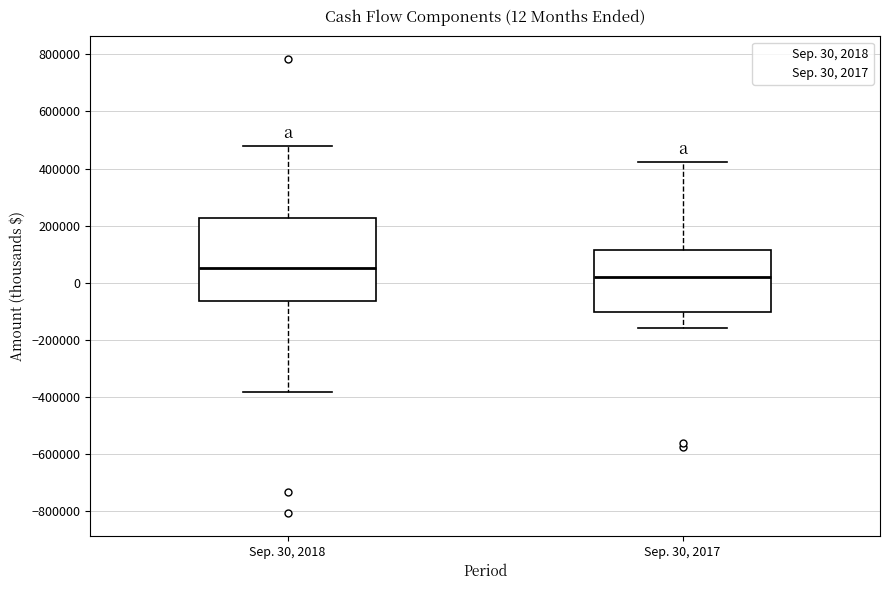

Which box's median line is the lowest?

Sep. 30, 2017